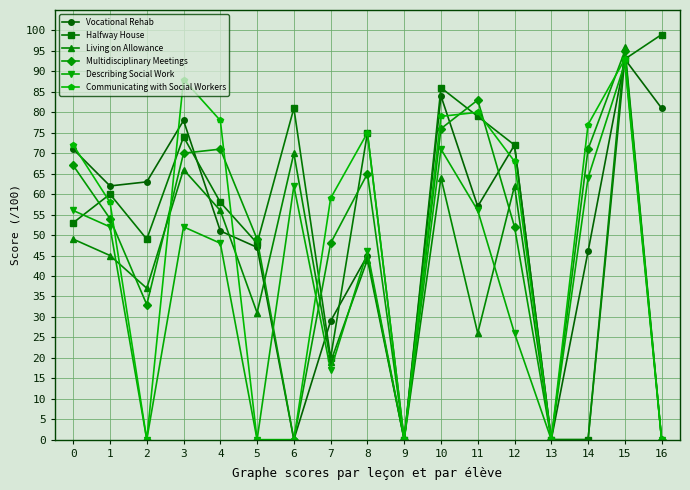

How many values in the Halfway House series are below 60?

8